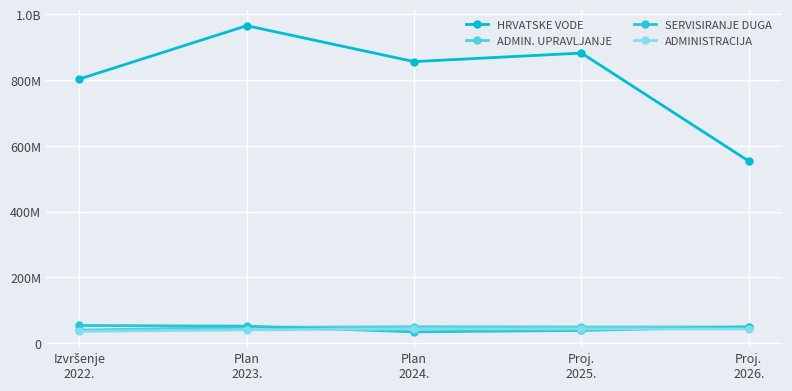

Reading right to left, what are all the values shown in this chart?

HRVATSKE VODE: 553197015.0	881552513.0	855601441.0	964792594.0	802793716.2
ADMIN. UPRAVLJANJE: 49038298.0	49038298.0	49795371.0	47986580.0	39645438.8
SERVISIRANJE DUGA: 49518399.0	38547053.0	34319327.0	51626915.0	53677763.6
ADMINISTRACIJA: 43173185.0	43173185.0	43173185.0	40420619.0	35888341.6